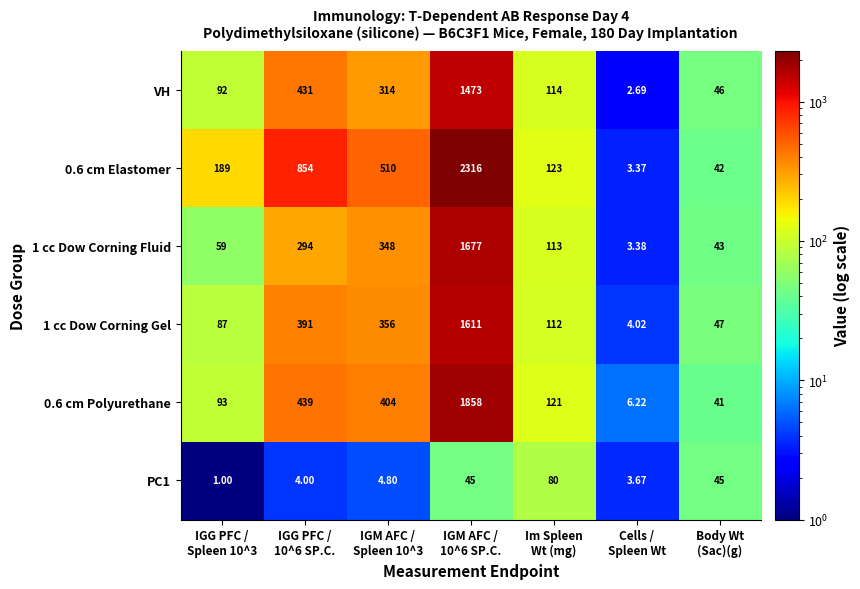

Reading left to right, transcribe all the data shown in this chart.

VH: IGG PFC /
Spleen 10^3=92.0	IGG PFC /
10^6 SP.C.=431.0	IGM AFC /
Spleen 10^3=314.0	IGM AFC /
10^6 SP.C.=1473.0	Im Spleen
Wt (mg)=114.0	Cells /
Spleen Wt=2.7	Body Wt
(Sac)(g)=46.0
0.6 cm Elastomer: IGG PFC /
Spleen 10^3=189.0	IGG PFC /
10^6 SP.C.=854.0	IGM AFC /
Spleen 10^3=510.0	IGM AFC /
10^6 SP.C.=2316.0	Im Spleen
Wt (mg)=123.0	Cells /
Spleen Wt=3.4	Body Wt
(Sac)(g)=42.0
1 cc Dow Corning Fluid: IGG PFC /
Spleen 10^3=59.0	IGG PFC /
10^6 SP.C.=294.0	IGM AFC /
Spleen 10^3=348.0	IGM AFC /
10^6 SP.C.=1677.0	Im Spleen
Wt (mg)=113.0	Cells /
Spleen Wt=3.4	Body Wt
(Sac)(g)=43.0
1 cc Dow Corning Gel: IGG PFC /
Spleen 10^3=87.0	IGG PFC /
10^6 SP.C.=391.0	IGM AFC /
Spleen 10^3=356.0	IGM AFC /
10^6 SP.C.=1611.0	Im Spleen
Wt (mg)=112.0	Cells /
Spleen Wt=4.0	Body Wt
(Sac)(g)=47.0
0.6 cm Polyurethane: IGG PFC /
Spleen 10^3=93.0	IGG PFC /
10^6 SP.C.=439.0	IGM AFC /
Spleen 10^3=404.0	IGM AFC /
10^6 SP.C.=1858.0	Im Spleen
Wt (mg)=121.0	Cells /
Spleen Wt=6.2	Body Wt
(Sac)(g)=41.0
PC1: IGG PFC /
Spleen 10^3=1.0	IGG PFC /
10^6 SP.C.=4.0	IGM AFC /
Spleen 10^3=4.8	IGM AFC /
10^6 SP.C.=45.0	Im Spleen
Wt (mg)=80.0	Cells /
Spleen Wt=3.7	Body Wt
(Sac)(g)=45.0